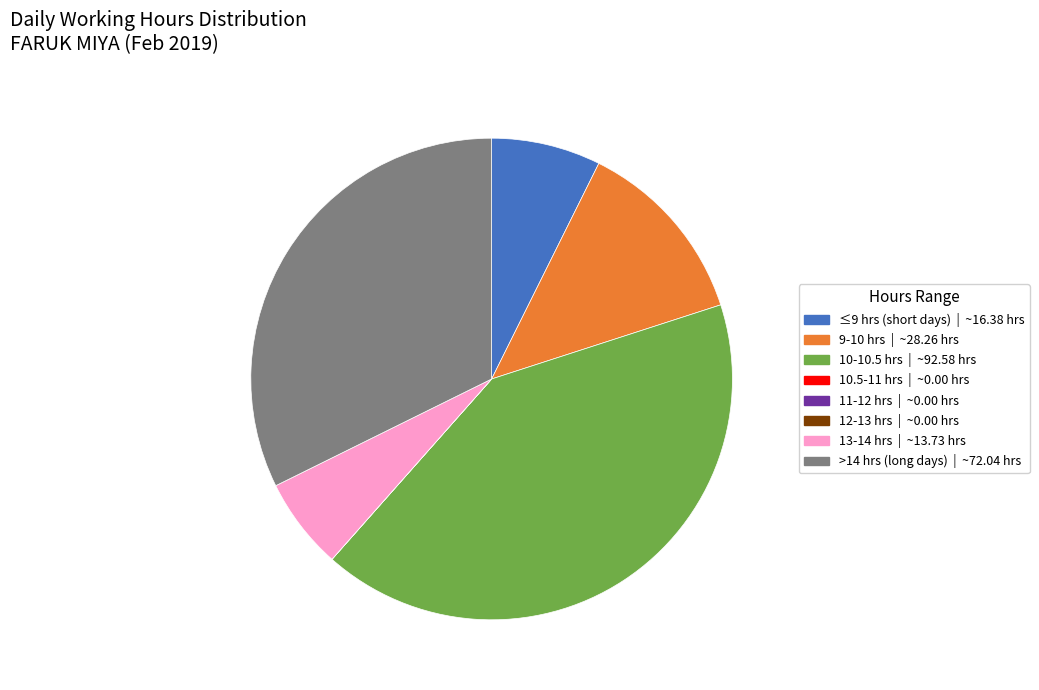

Is there a majority slice in this chart?

No